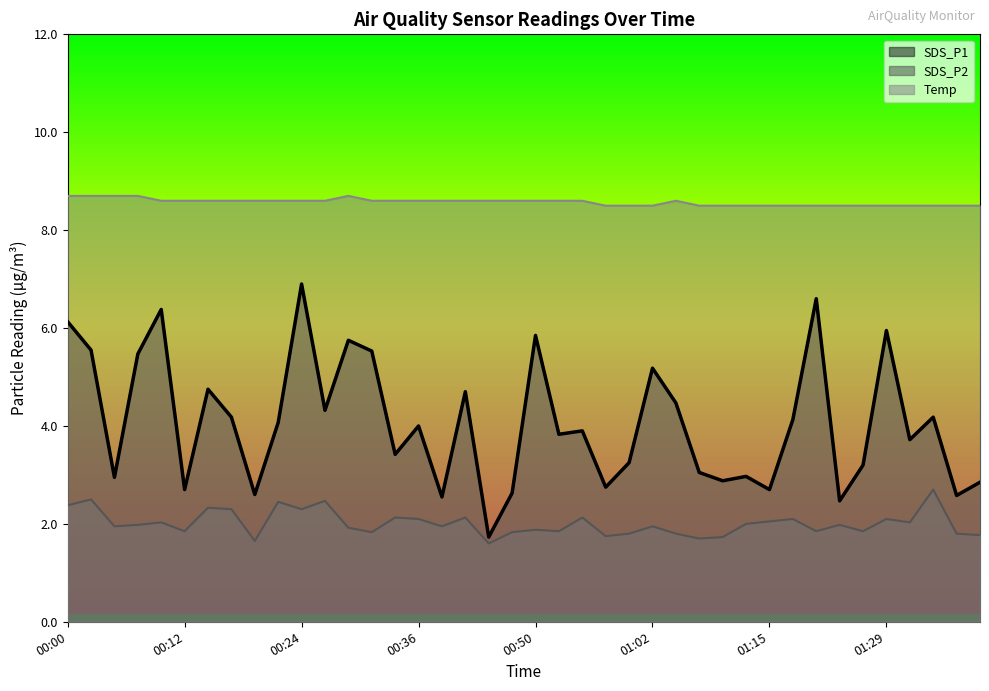

At which label does Temp reach its peak?

00:00